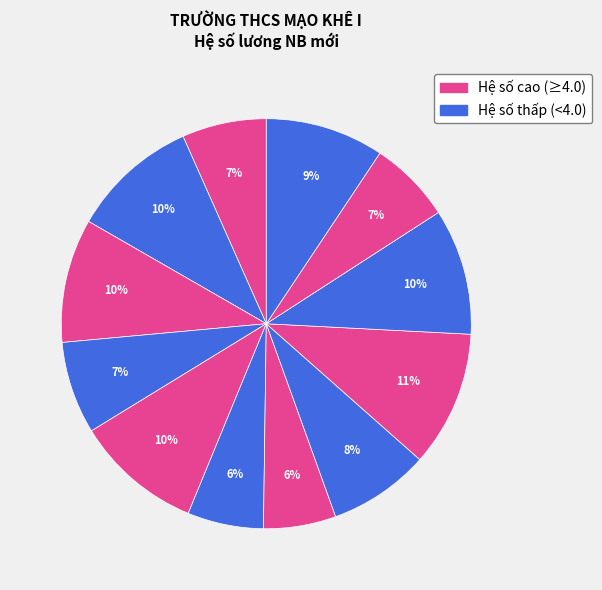

How many segments does this pie chart have?

12